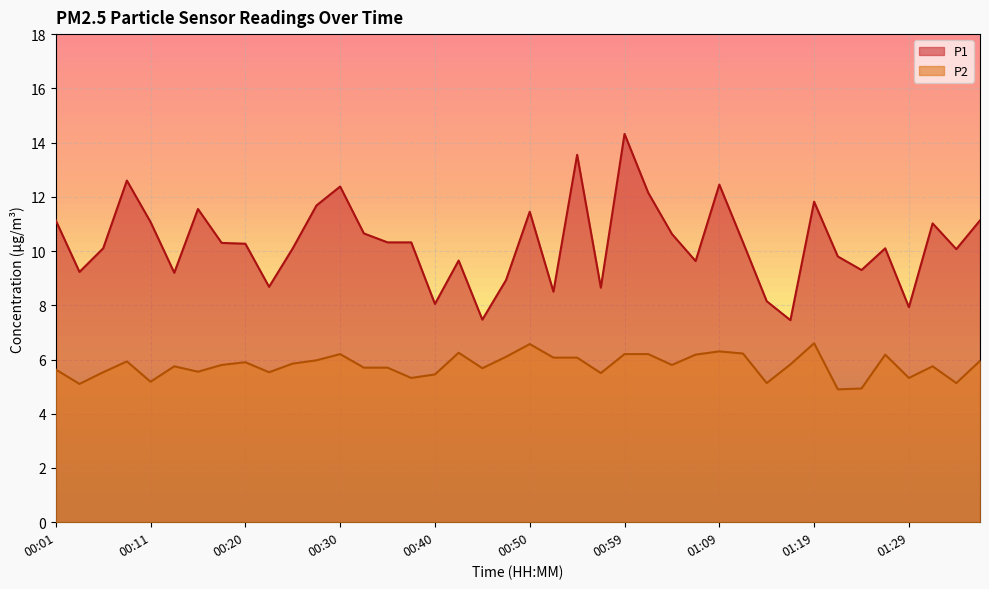

Where is P2 nearest to the value 5?

01:24